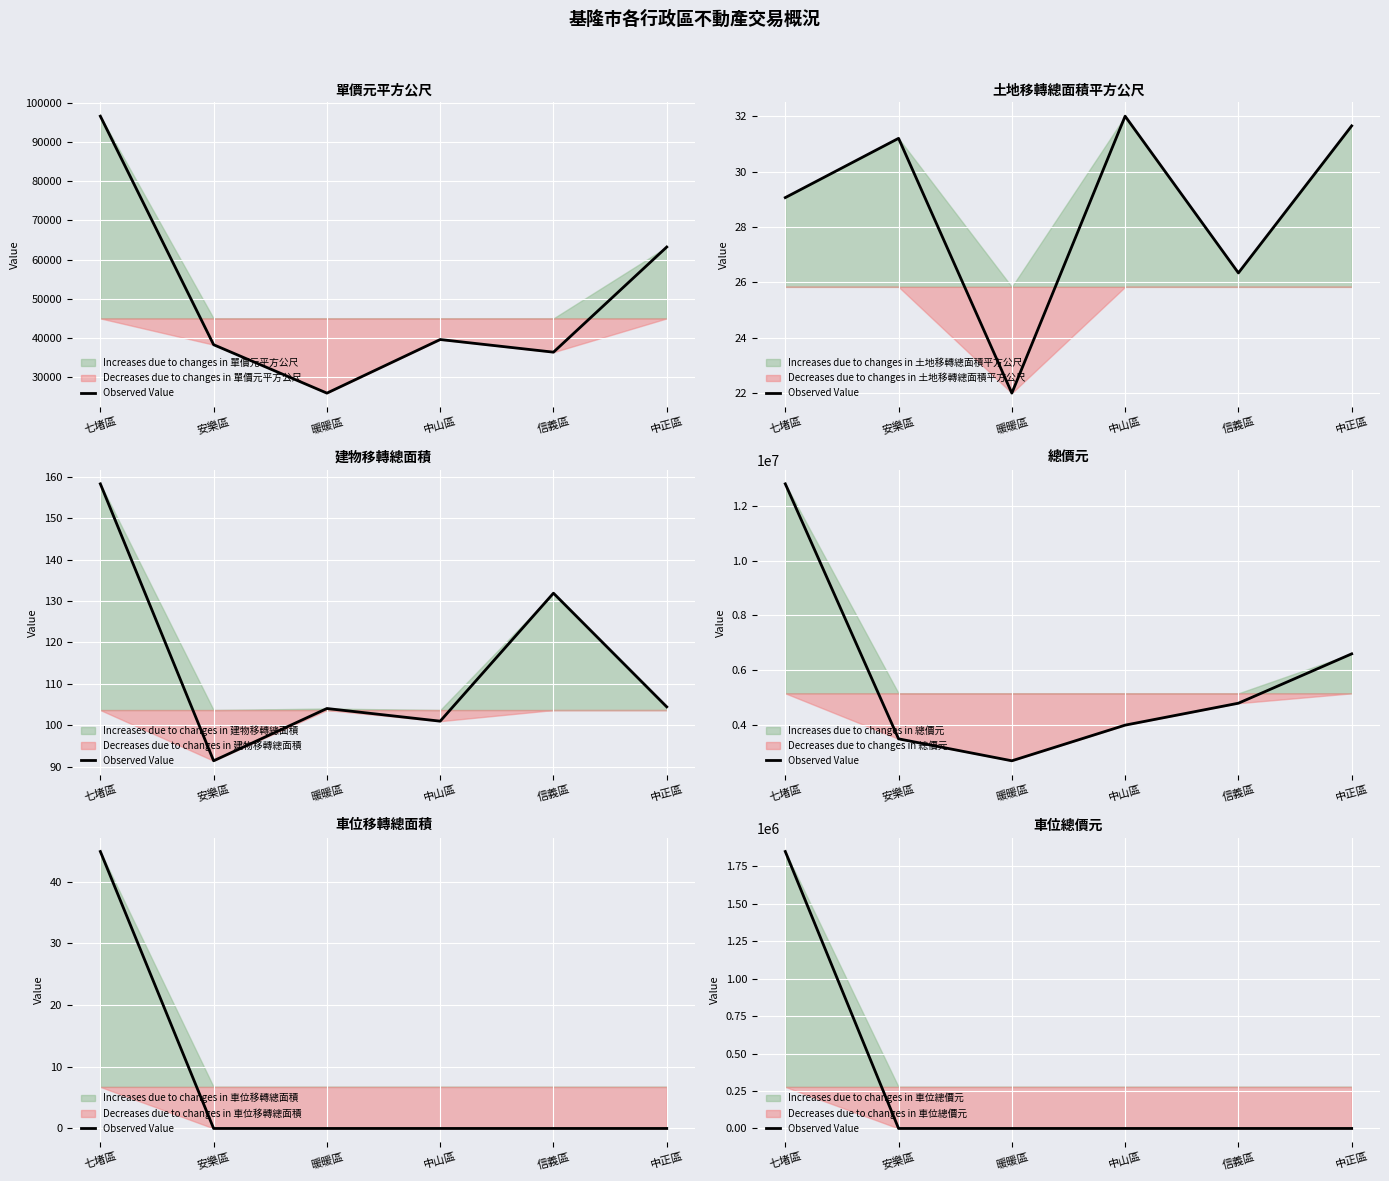

What is the difference between the maximum and minimum values?

1850000